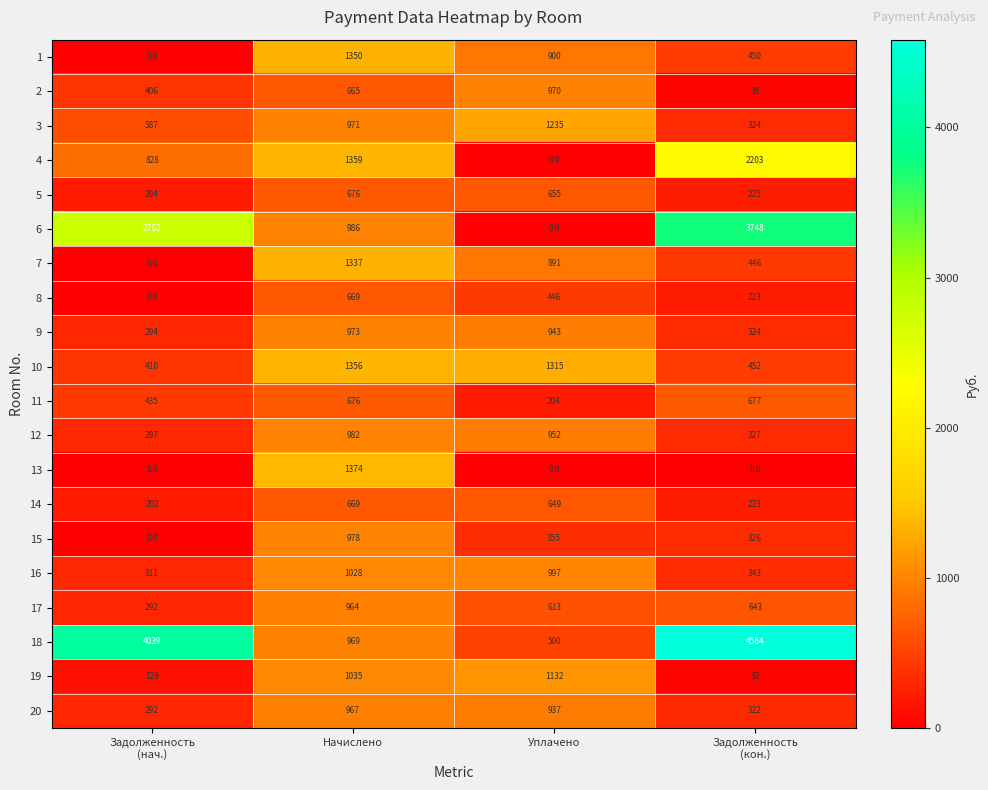

Which category has the highest value in the 10 series?

Начислено